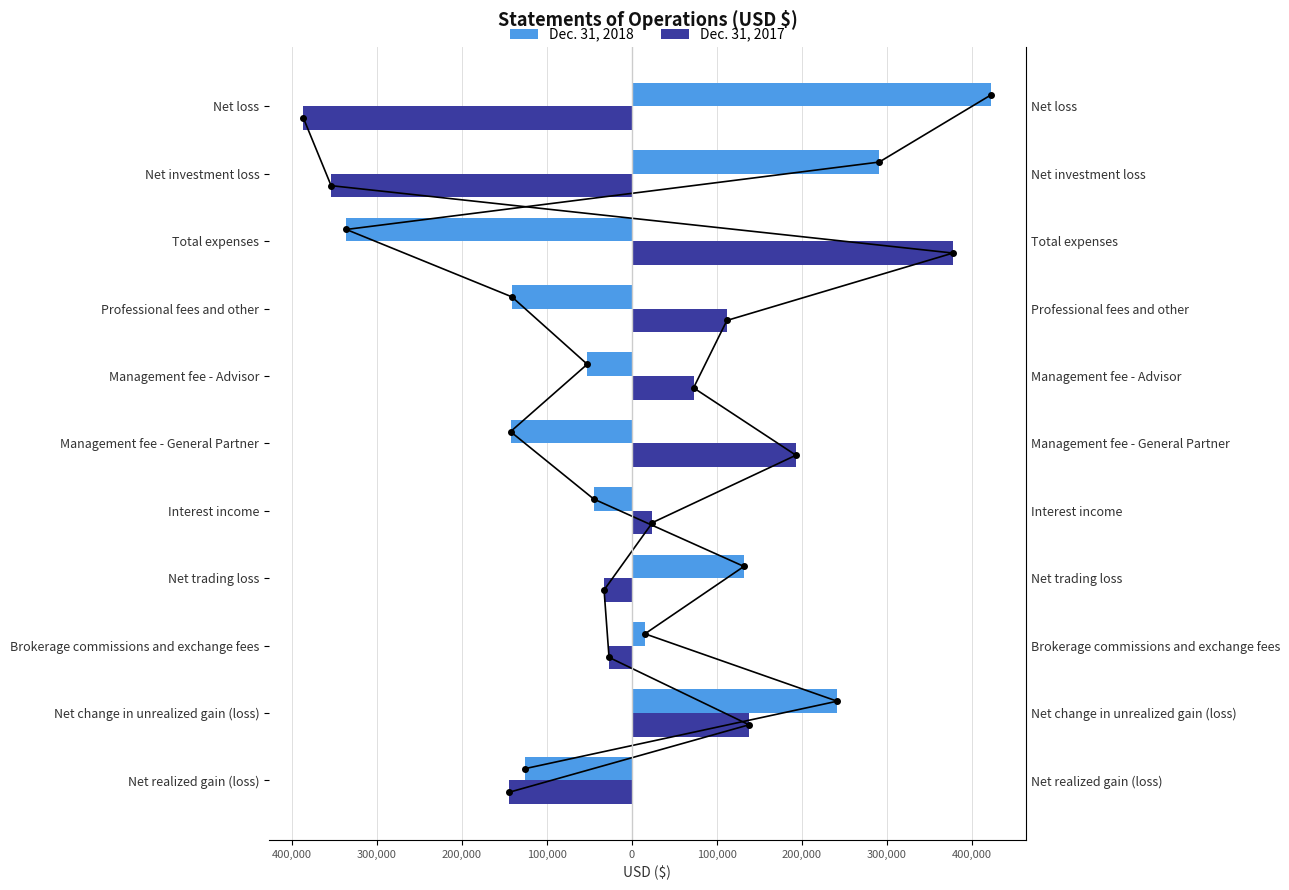

What is the value of the Dec. 31, 2017 bar at the 1st from the left?

-143951